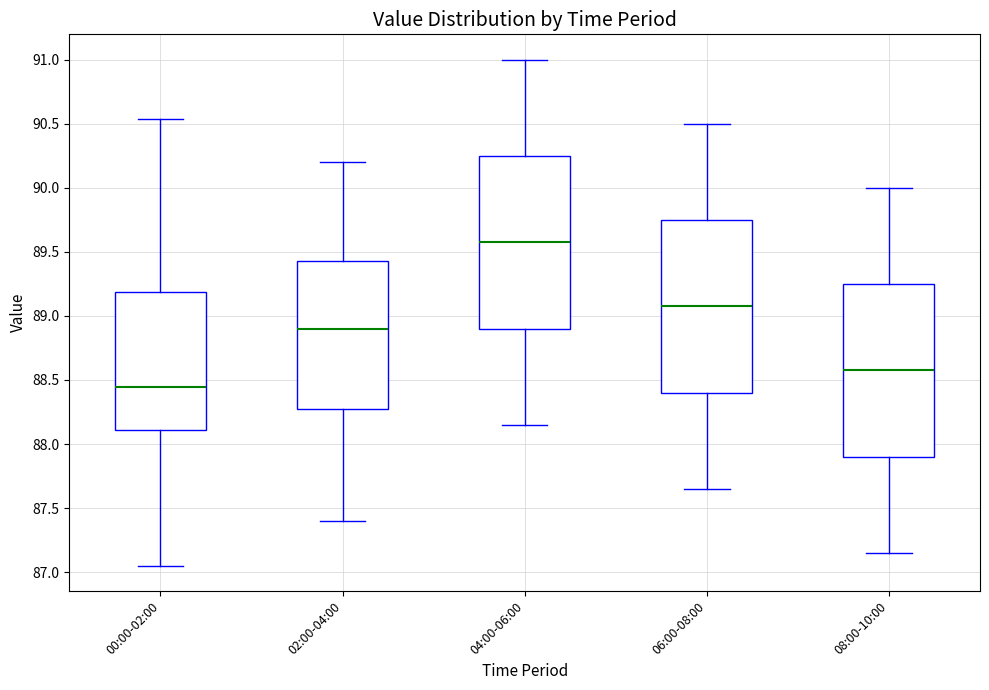

Reading left to right, read every box against the y-axis: the position of its median line, the range the box covers, and the ends of its whiskers. The values are not printed on the chart, so give them approximately, as read against the axis.

00:00-02:00: median 88.45, box 88.10 to 89.20, whiskers 87.05 to 90.55
02:00-04:00: median 88.90, box 88.30 to 89.45, whiskers 87.40 to 90.20
04:00-06:00: median 89.60, box 88.90 to 90.25, whiskers 88.15 to 91.00
06:00-08:00: median 89.10, box 88.40 to 89.75, whiskers 87.65 to 90.50
08:00-10:00: median 88.60, box 87.90 to 89.25, whiskers 87.15 to 90.00